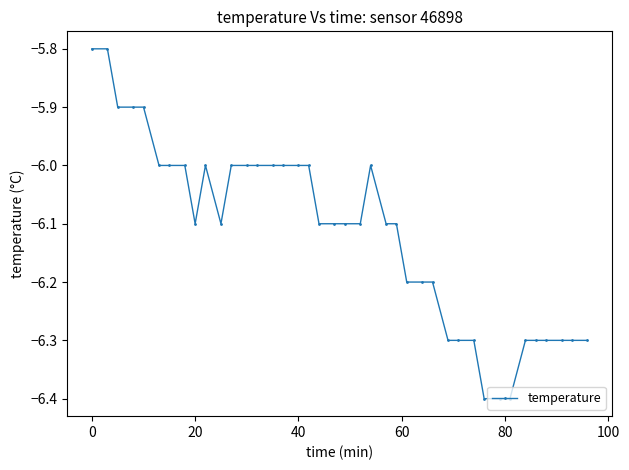

What is the sum of all values?

-244.6